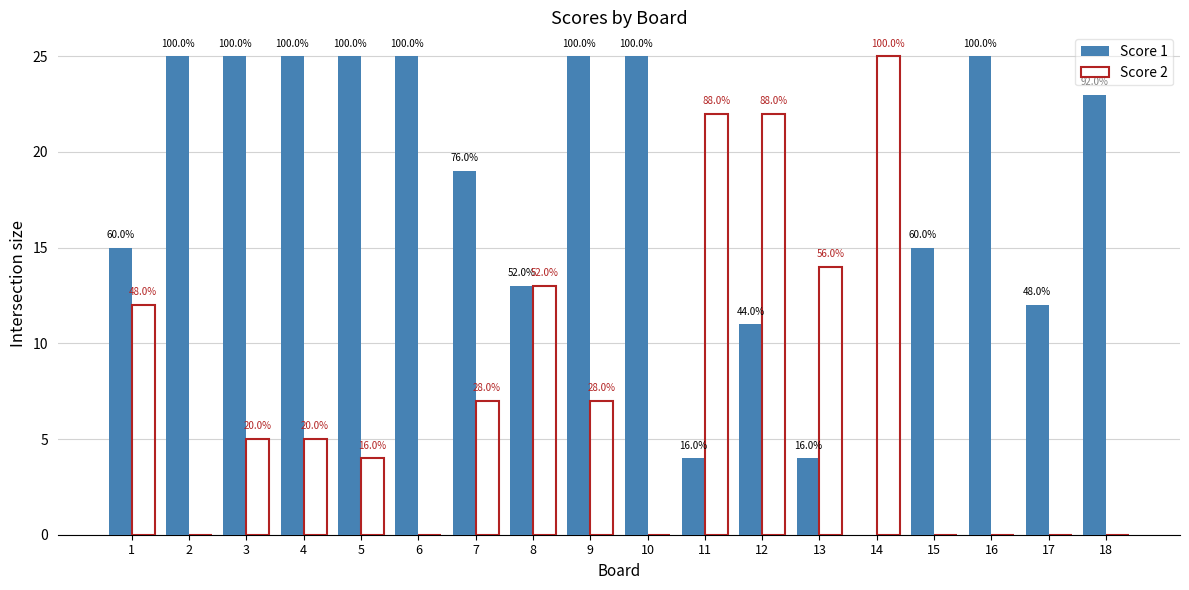

What are all the series names shown in the legend?

Score 1, Score 2